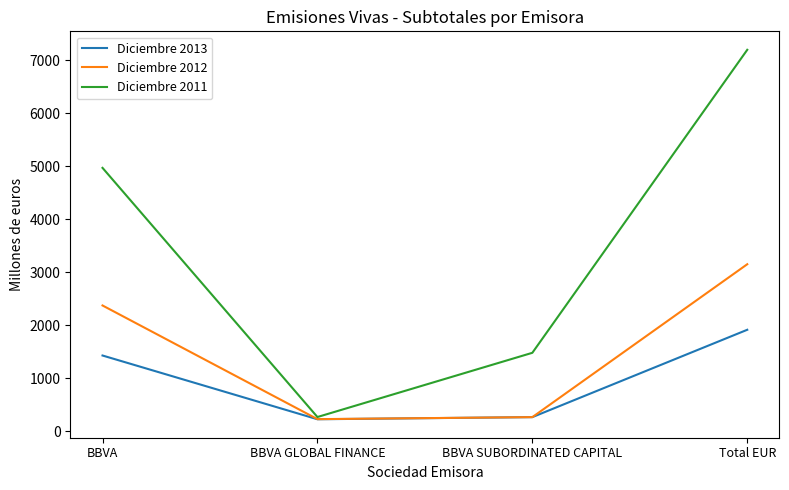

What is the spread (max minus min) of values at BBVA?

3544